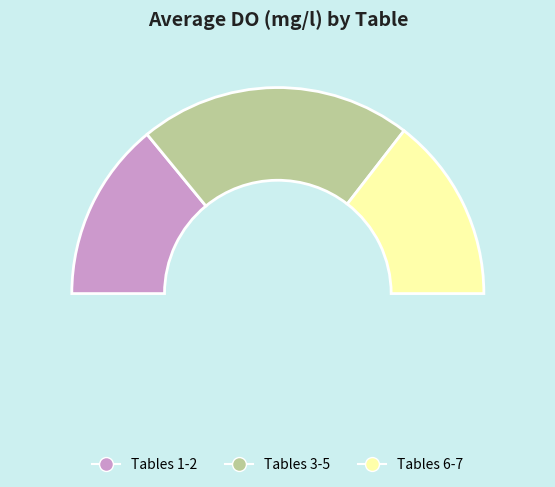

Which slice is the smallest?

1